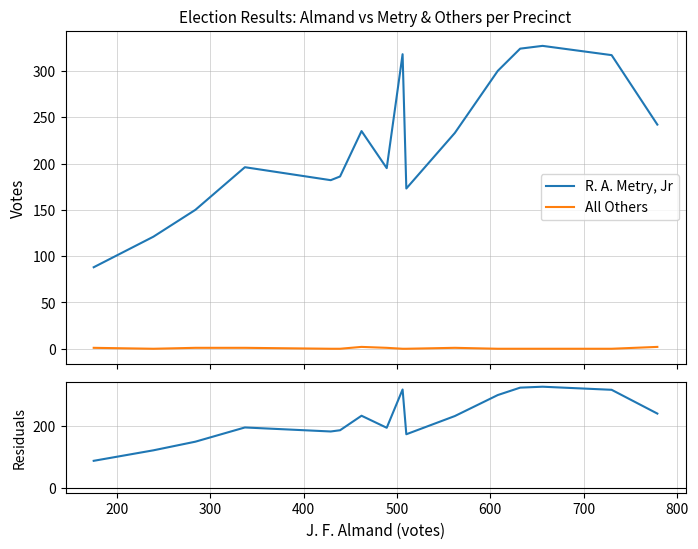

Reading right to left, list all the values displayed in this chart.

R. A. Metry, Jr: 242	317	327	324	300	233	173	318	195	235	186	182	196	150	121	88
All Others: 2	0	0	0	0	1	0	0	1	2	0	0	1	1	0	1
Residuals (Metry - Others): 240	317	327	324	300	232	173	318	194	233	186	182	195	149	121	87